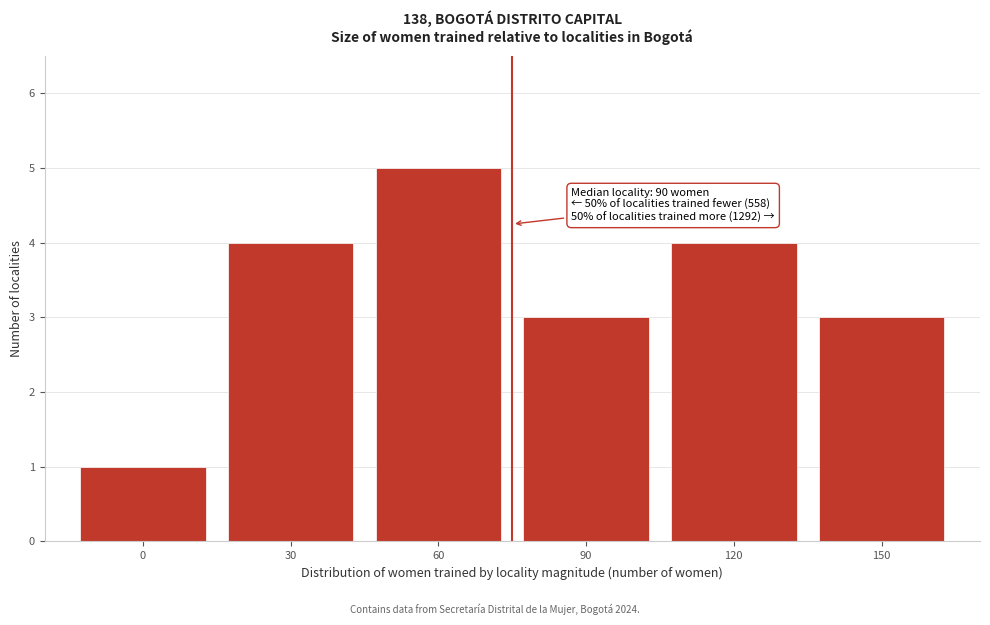

Reading right to left, extract all data points from this chart.

3	4	3	5	4	1